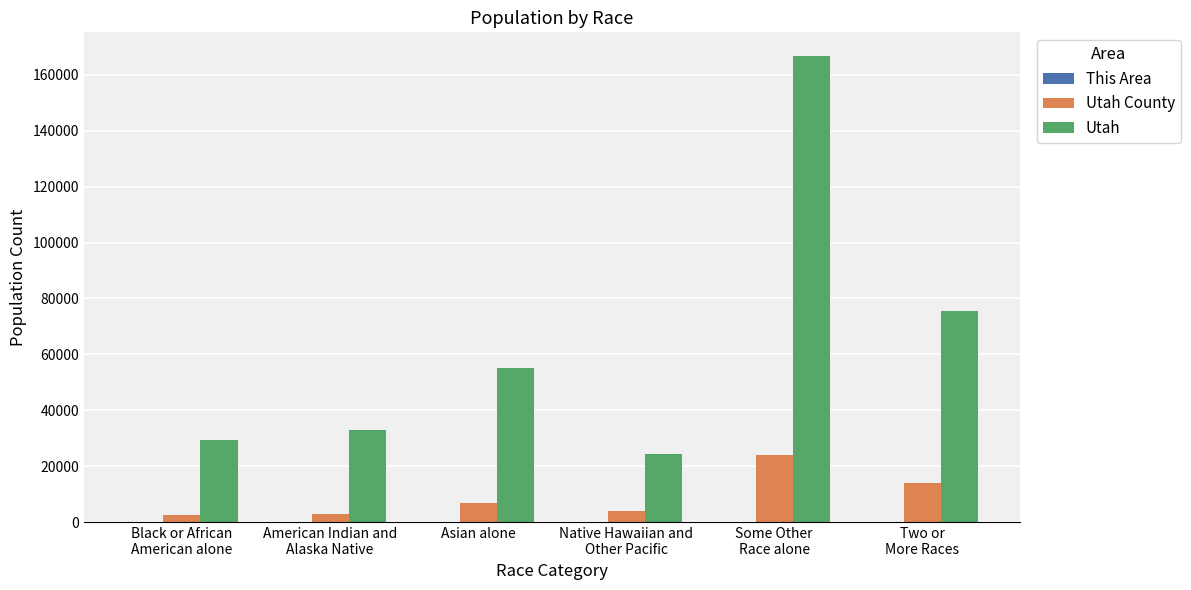

Which series has the largest total across all categories?

Utah